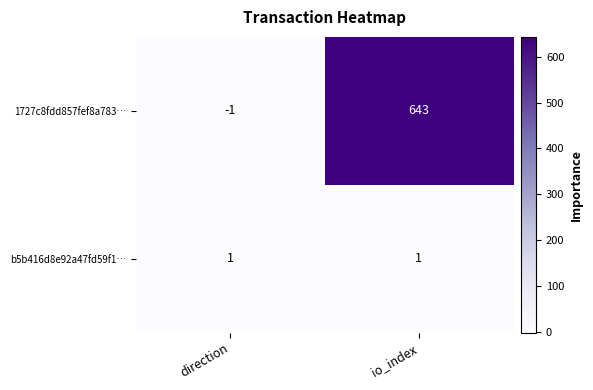

The value of b5b416d8e92a47fd59f1… at io_index is 1. True or false?

True